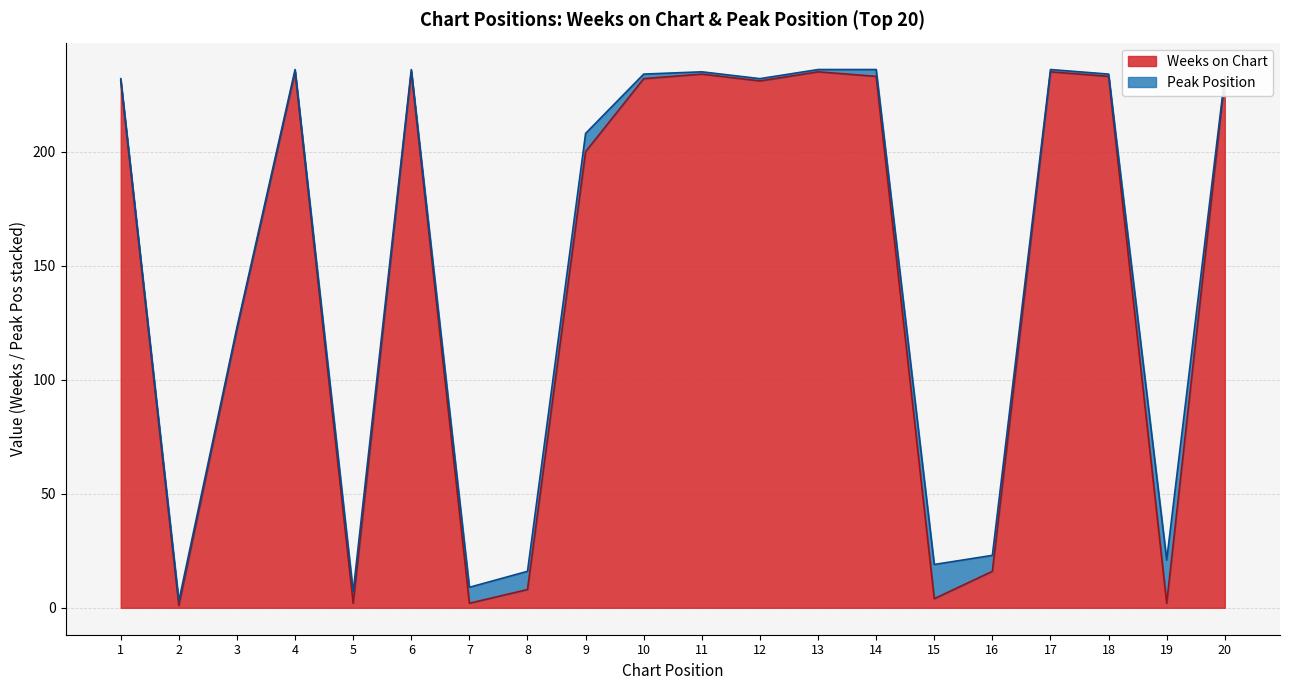

True or false: there are more than 2 points higher than both neighbors.

True